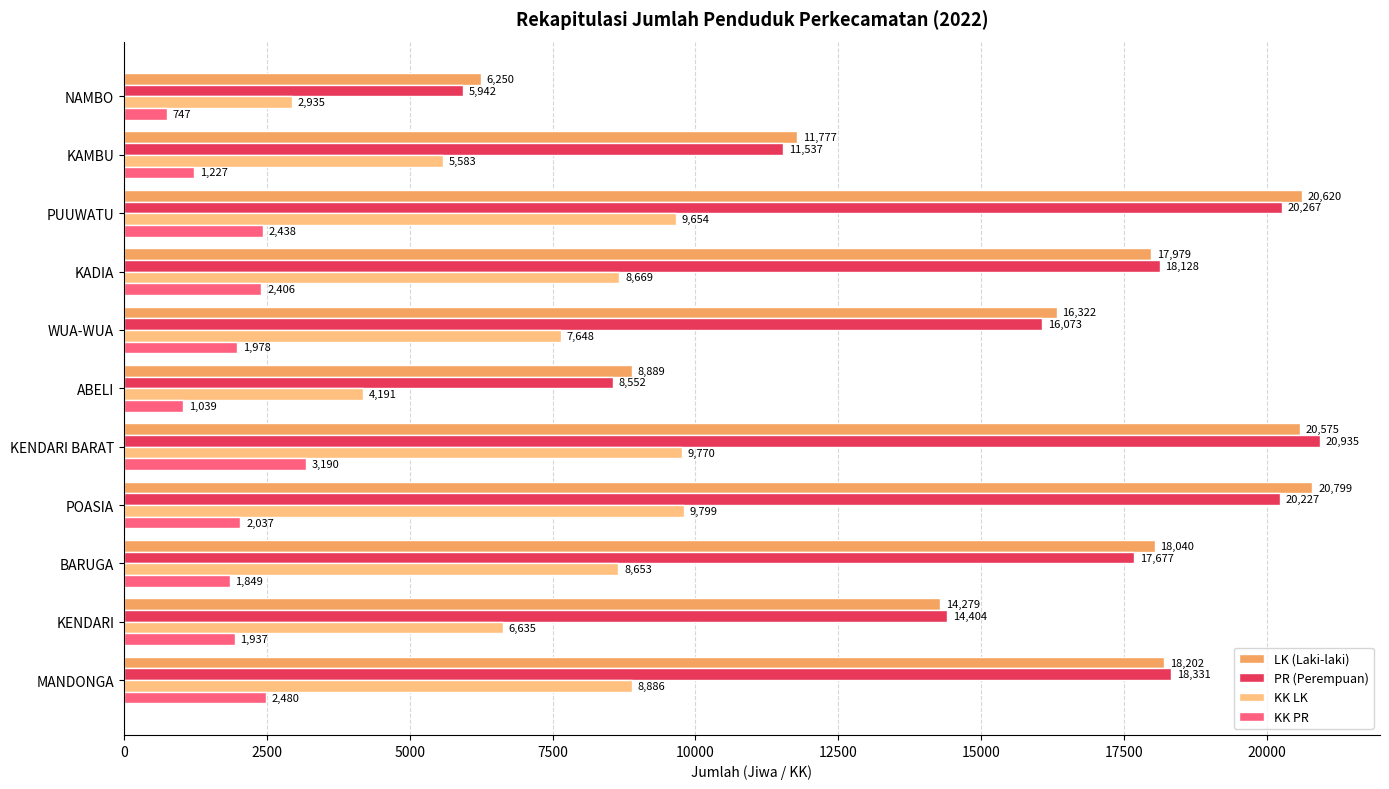

At which label is KK LK closest to 6367?

KENDARI